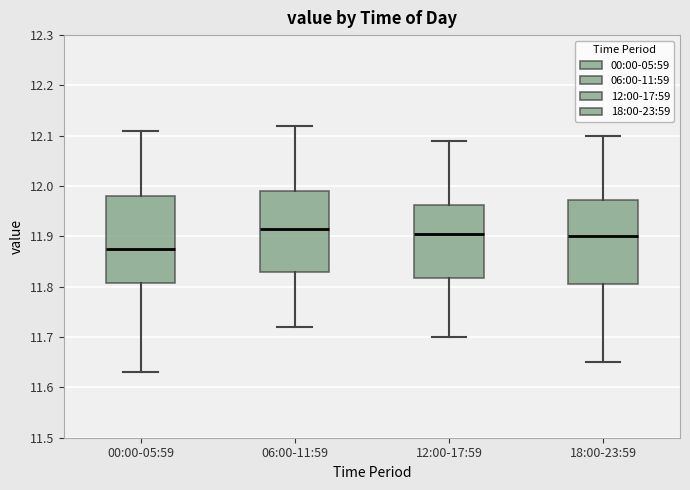

Reading left to right, transcribe this box plot: for each box, give where its median line is, the range the box spans, and where its two whiskers end, as read against the y-axis. The values are not printed on the chart, so give them approximately, as read against the axis.

00:00-05:59: median 11.88, box 11.81 to 11.98, whiskers 11.63 to 12.11
06:00-11:59: median 11.92, box 11.83 to 11.99, whiskers 11.72 to 12.12
12:00-17:59: median 11.91, box 11.82 to 11.96, whiskers 11.70 to 12.09
18:00-23:59: median 11.90, box 11.81 to 11.97, whiskers 11.65 to 12.10